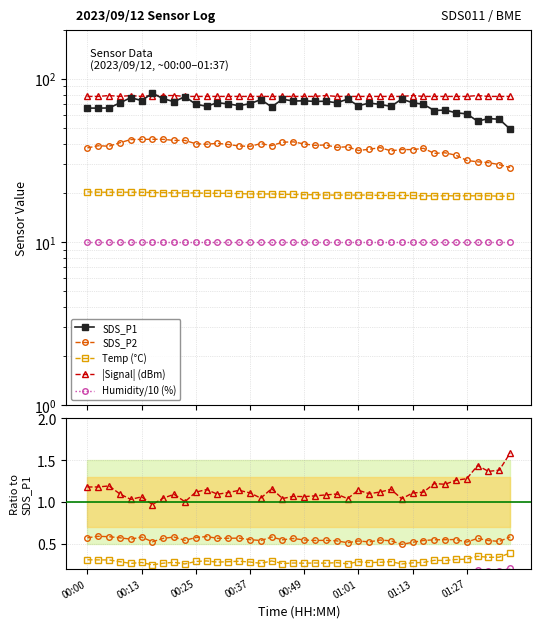

Where is Signal nearest to the value 78?

00:00